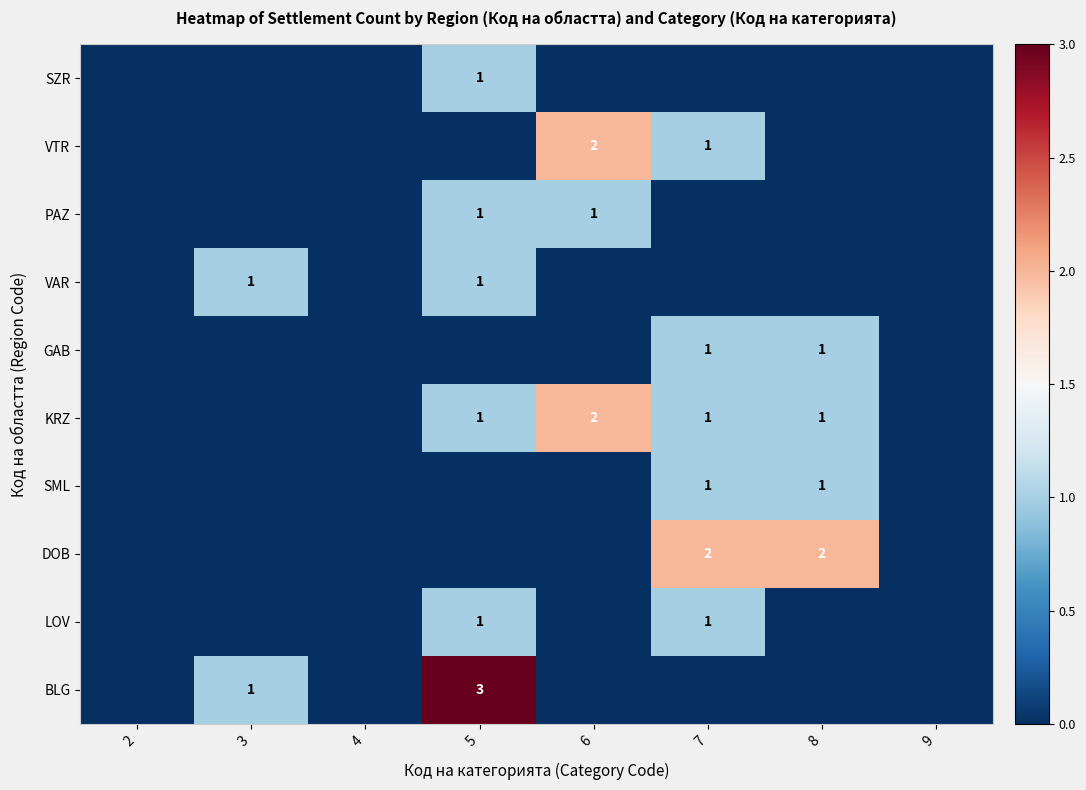

Is it true that LOV equals 0 at 7?

False